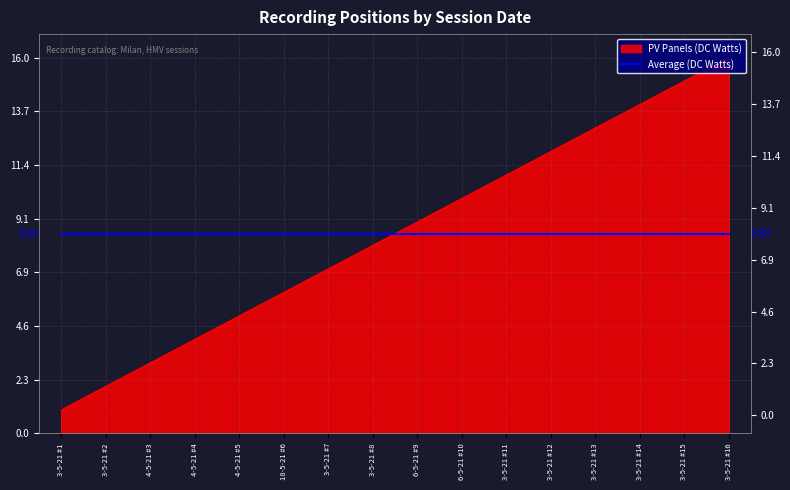

True or false: the data shows 12 at 3-5-21 #12.

True